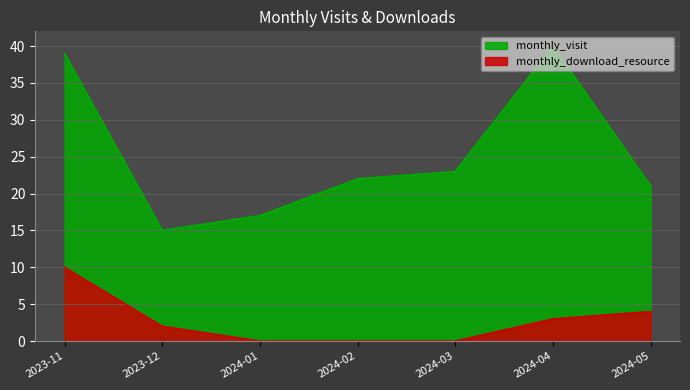

Which series has the widest spread of values?

monthly_visit